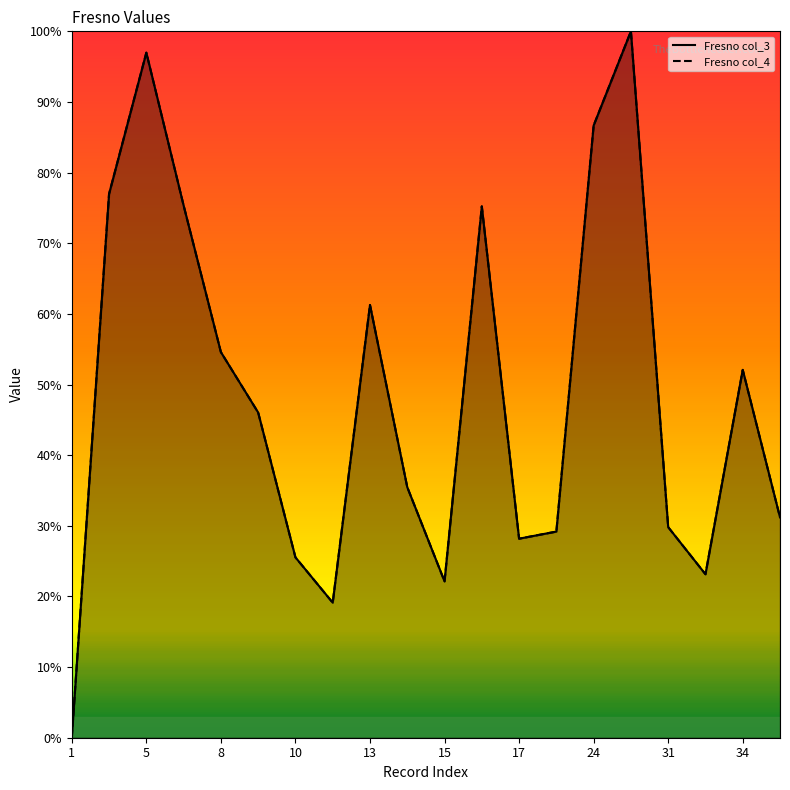

How many interior local valleys does the Fresno col_3 series have?

4